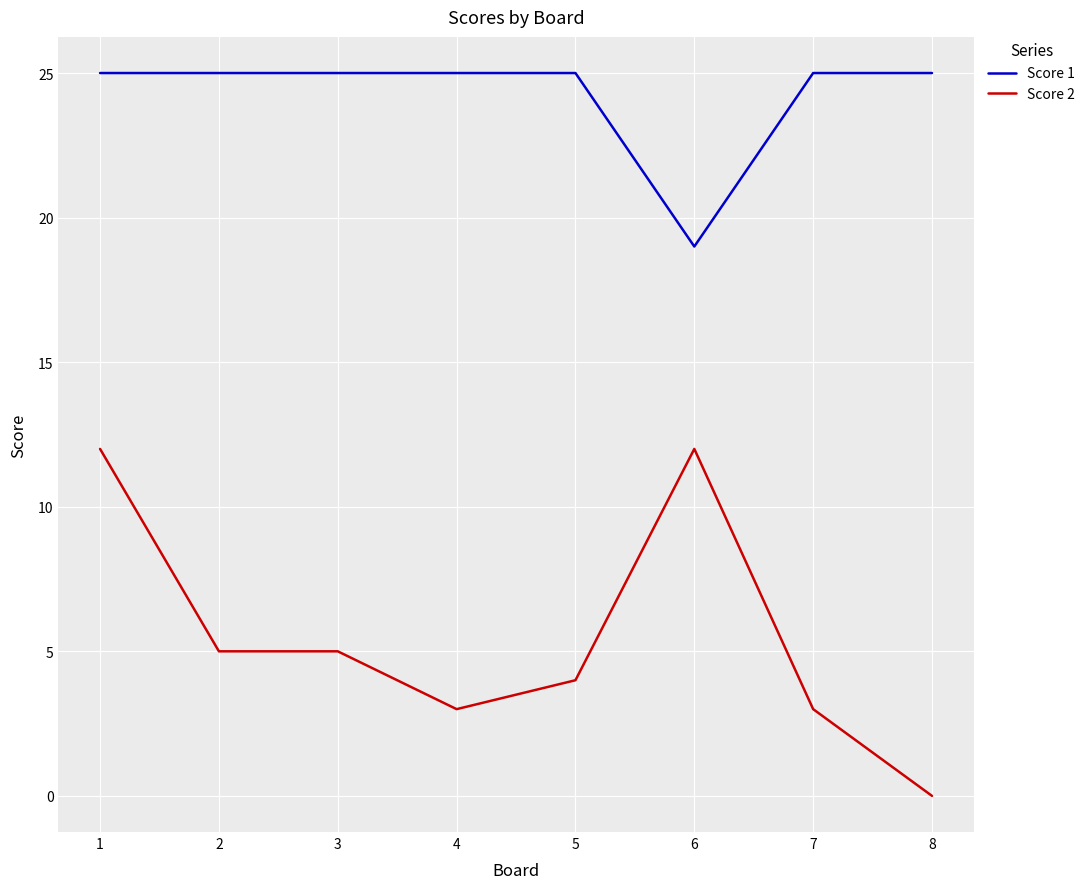

Is it true that Score 2 equals 5 at 2?

True